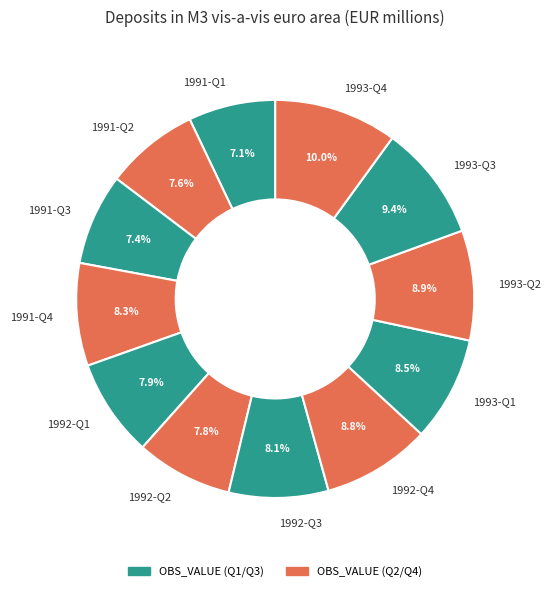

What is the total percentage of 1991-Q4 and 1992-Q3?

16.4%